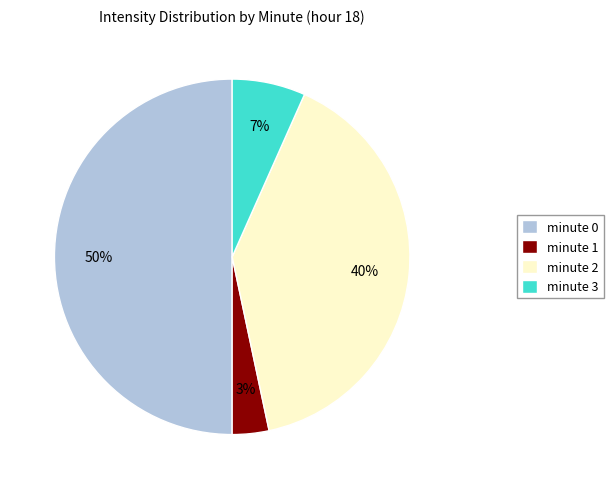

Which category has the smallest portion of the pie?

minute 1